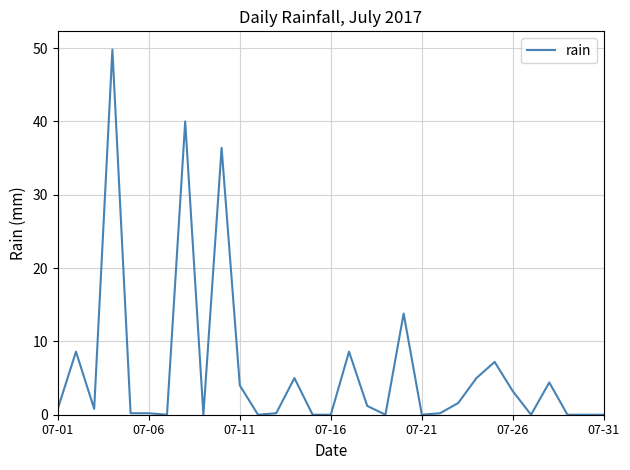

What is the difference between the maximum and minimum values?

49.8